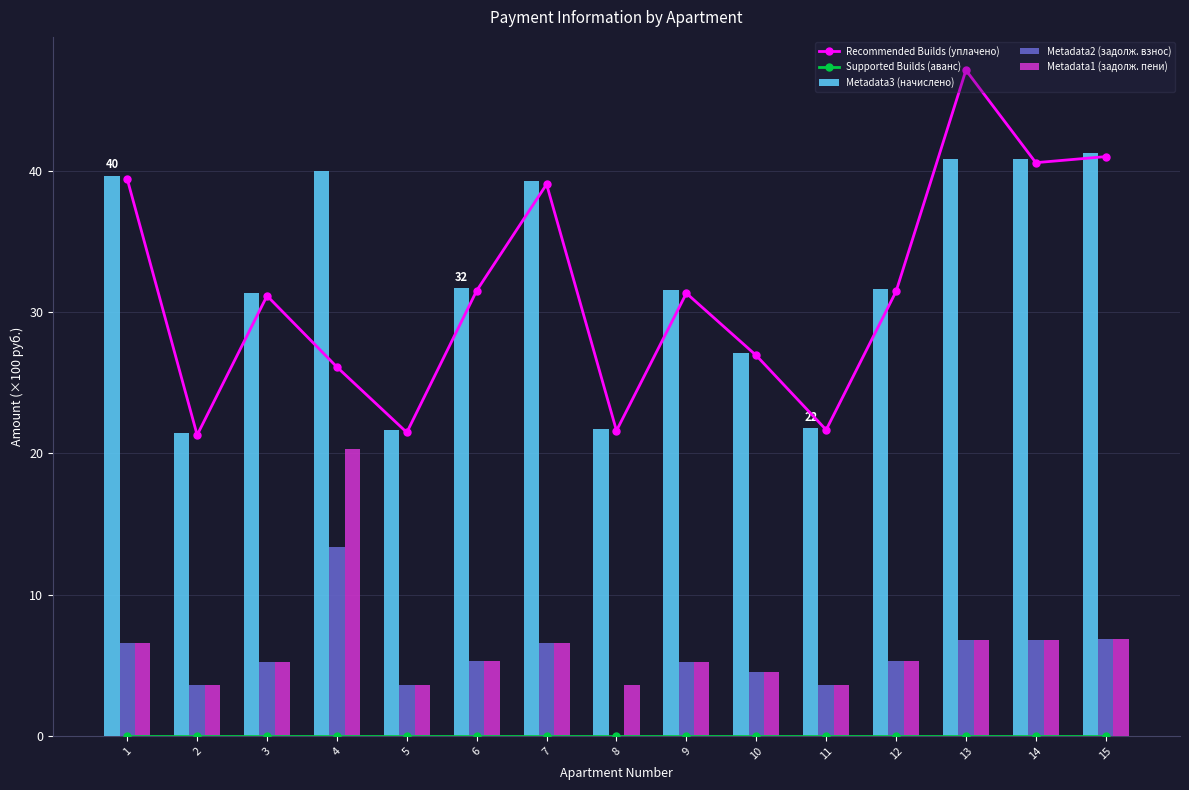

Between 3 and 12, which series saw the biggest shift?

Metadata3 (начислено)